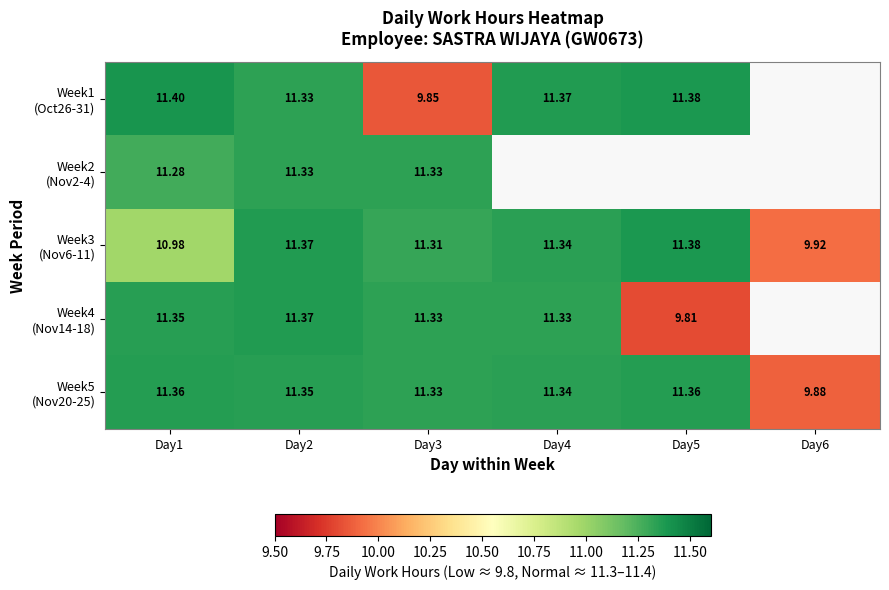

At which label does Week2 (Nov2-4) reach its minimum?

Day1